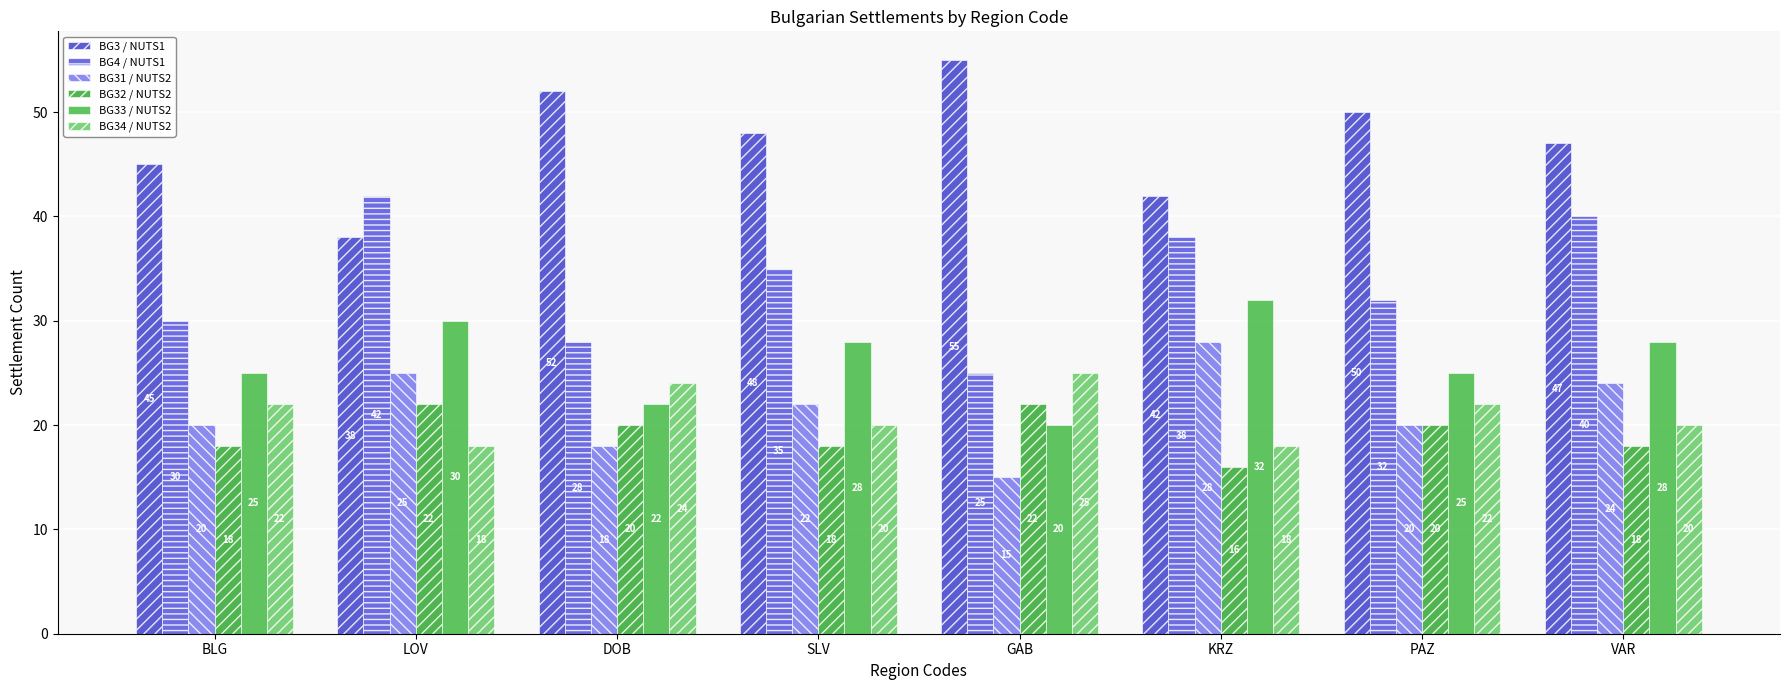

The BG3 / NUTS1 series shows 13 at SLV. True or false?

False